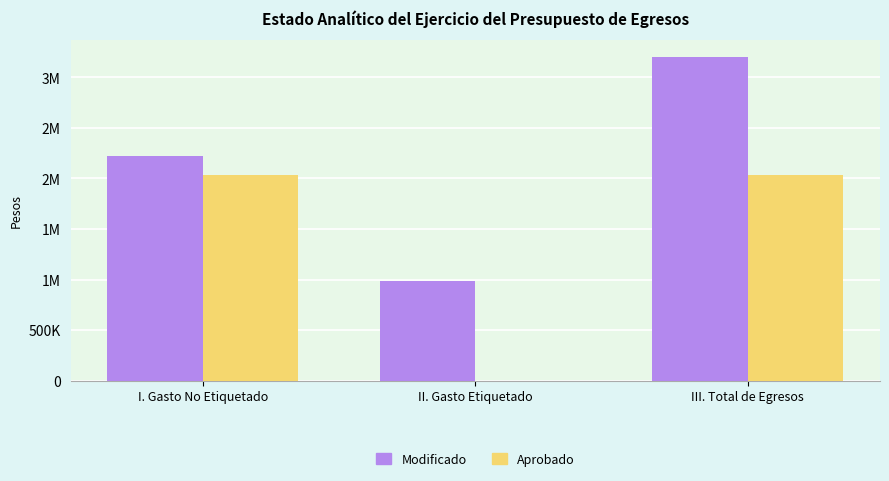

At which category is the sum across all series the highest?

III. Total de Egresos